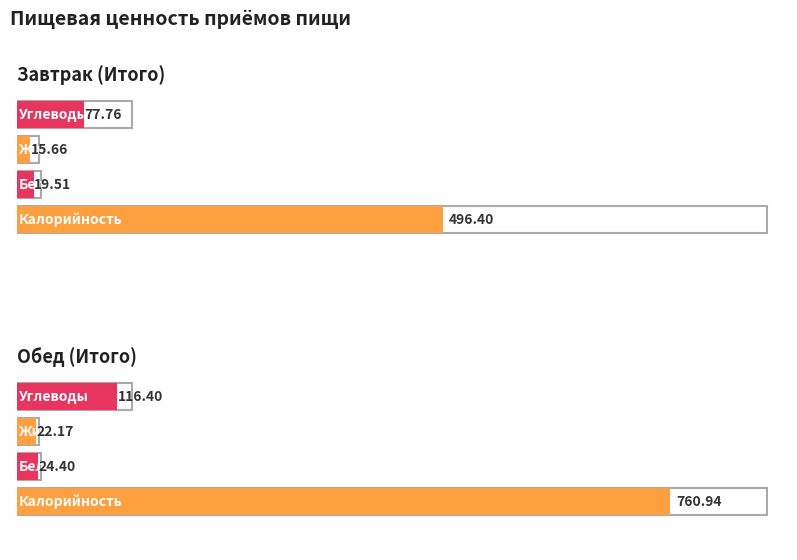

What is the total value across all series at Завтрак (Итого)?

609.3